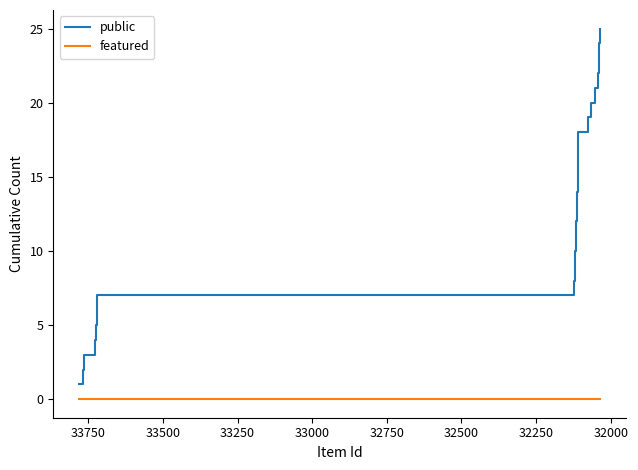

How many lines are shown in the chart?

2